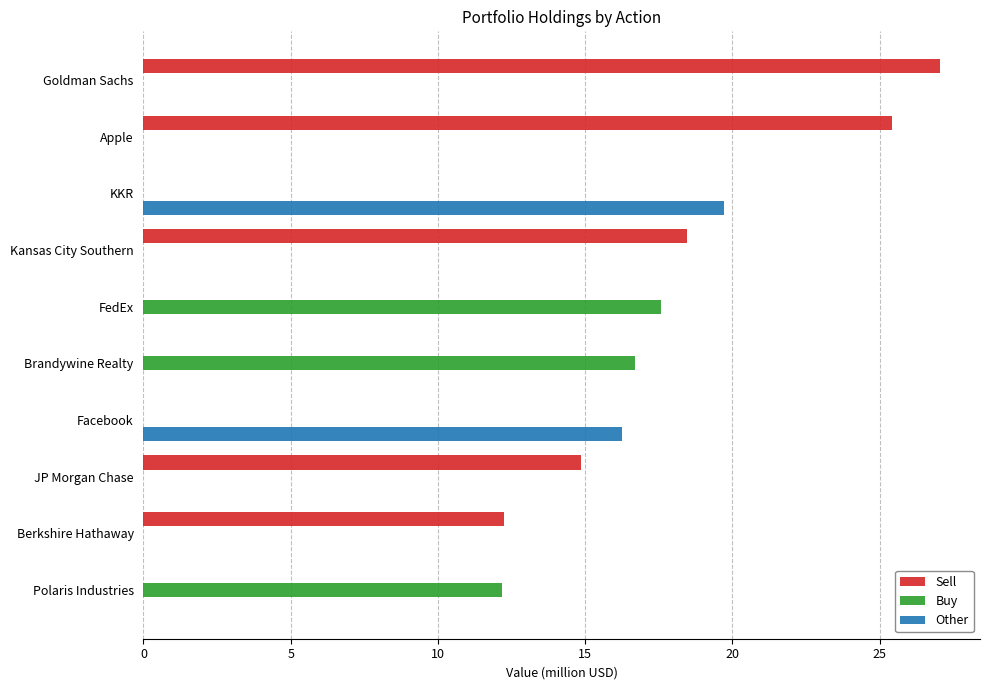

What is the sum of the Other values at JP Morgan Chase and KKR?

19.7